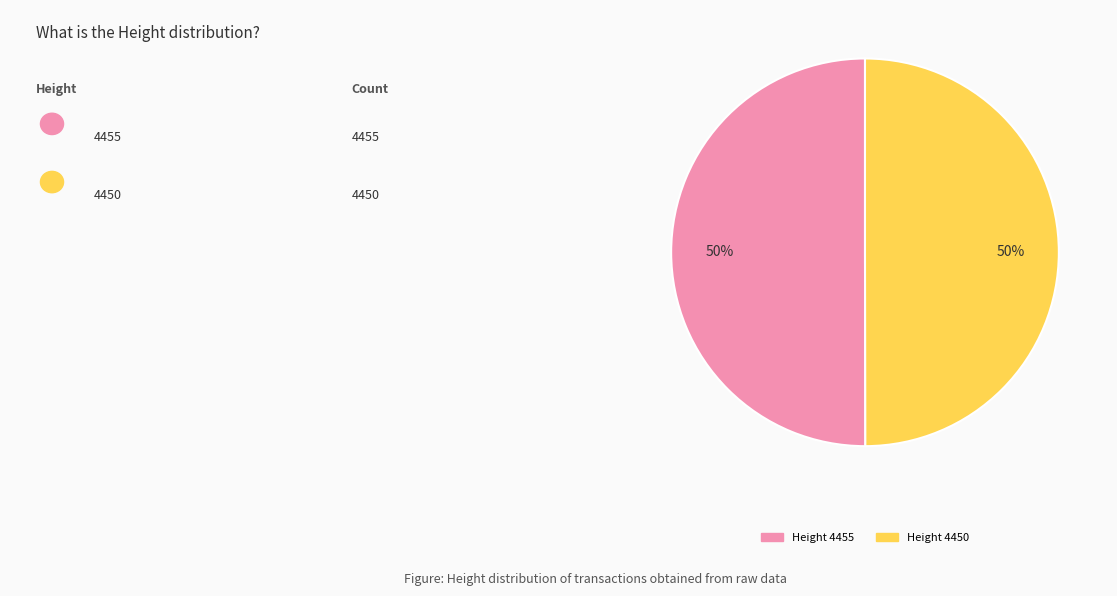

How many slices are in this pie chart?

2